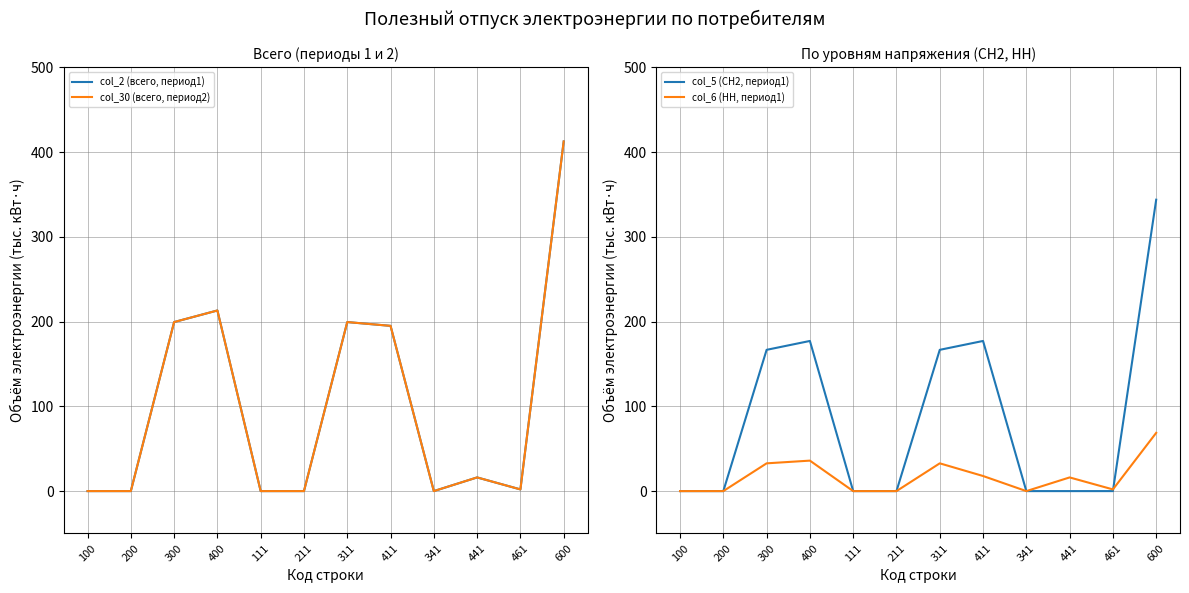

Count the number of data series in this chart.

4